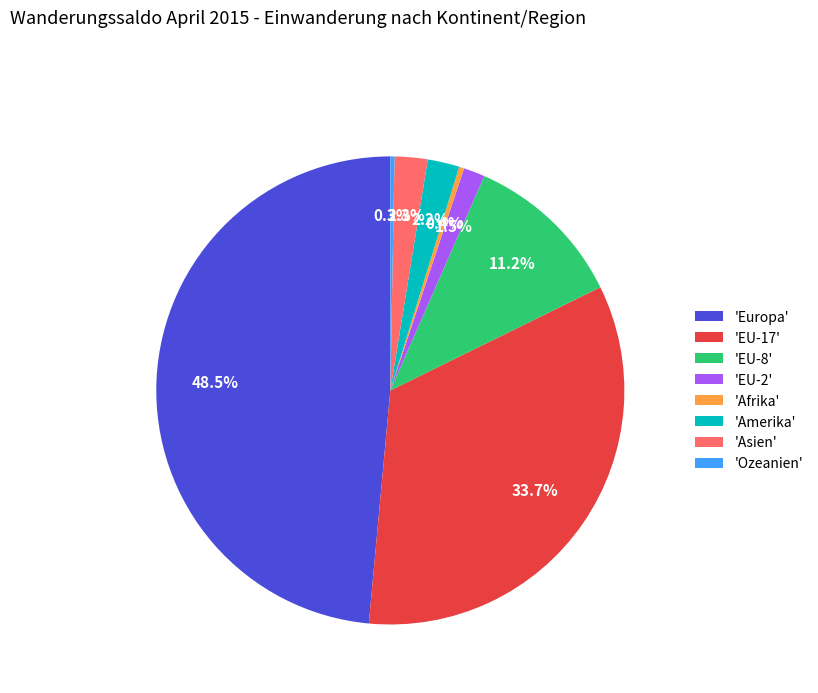

Which slice is the largest?

'Europa'